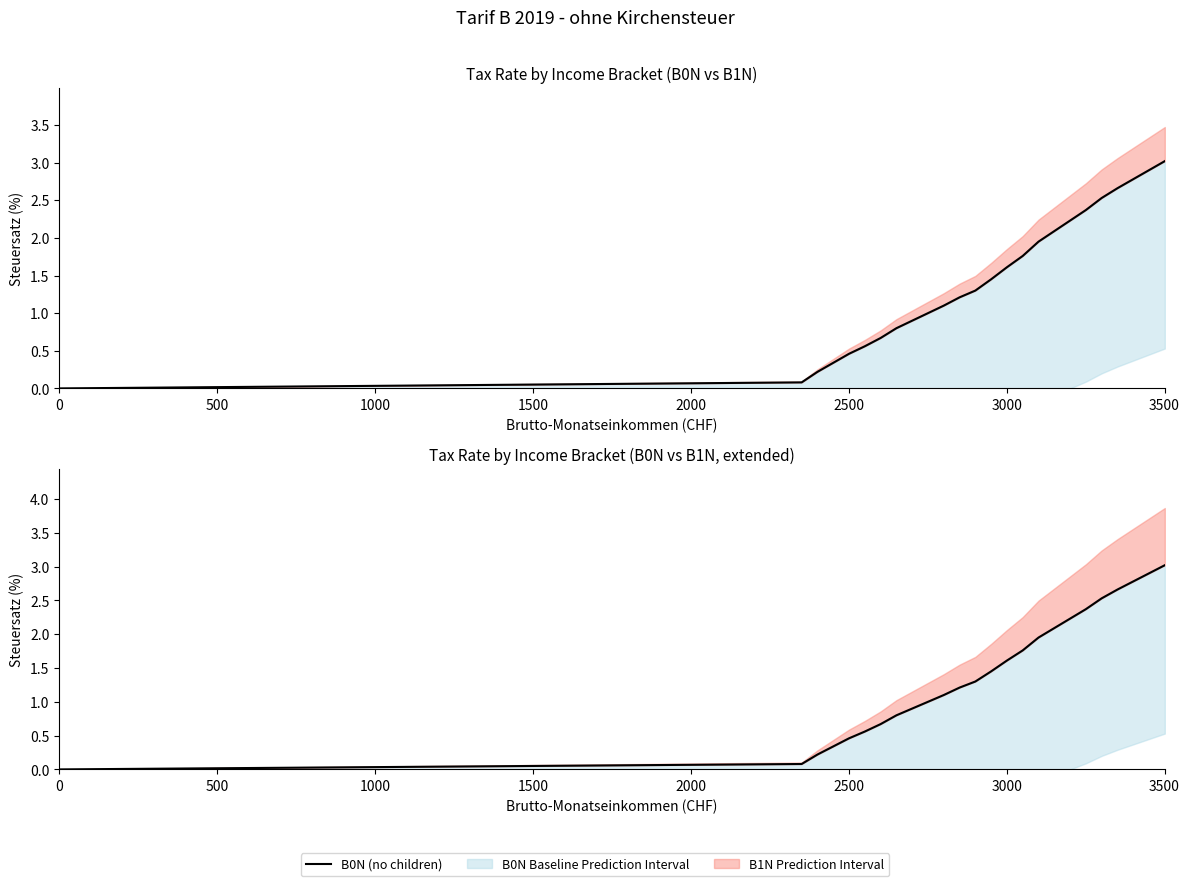

How many lines are shown in the chart?

1